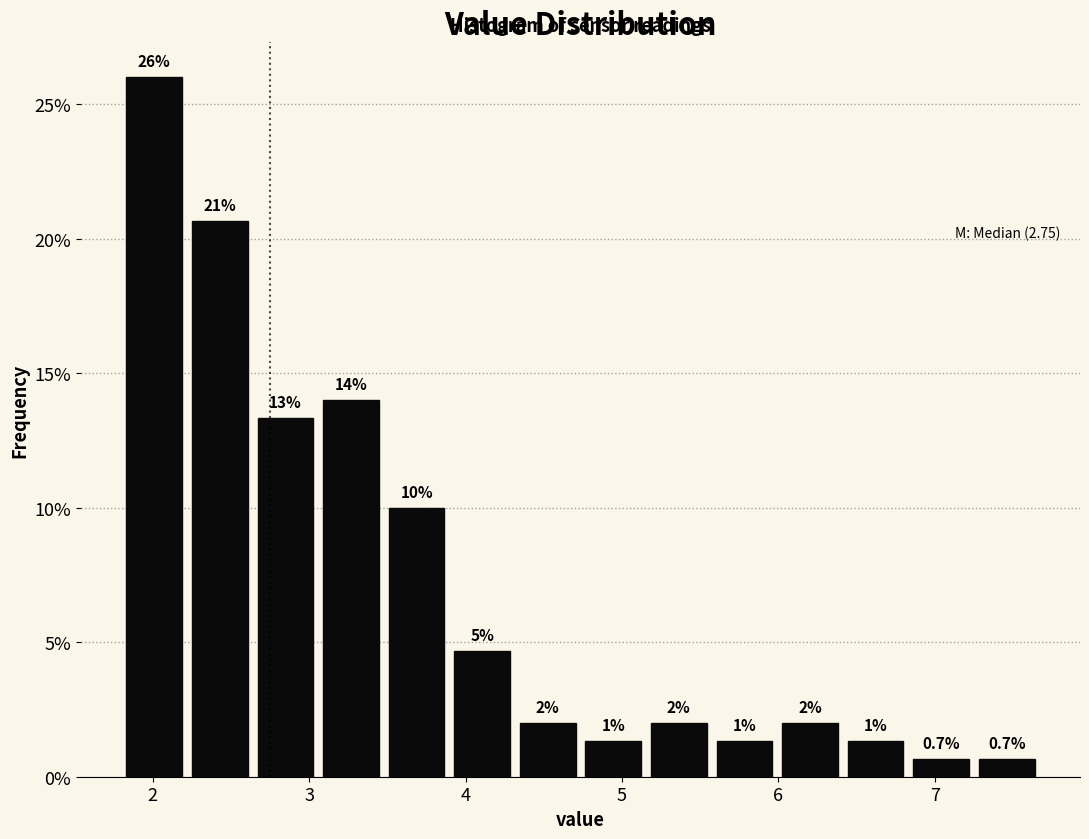

Which range on the x-axis has the tallest bar?

1.8 to 2.2